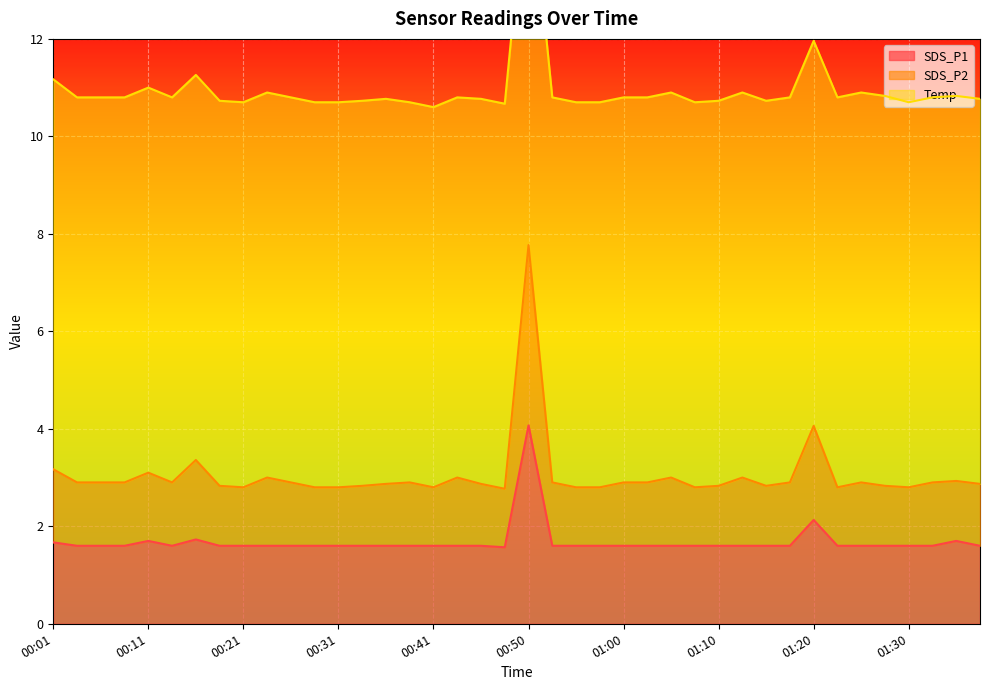

The SDS_P2 series shows 2.9 at 00:45. True or false?

True